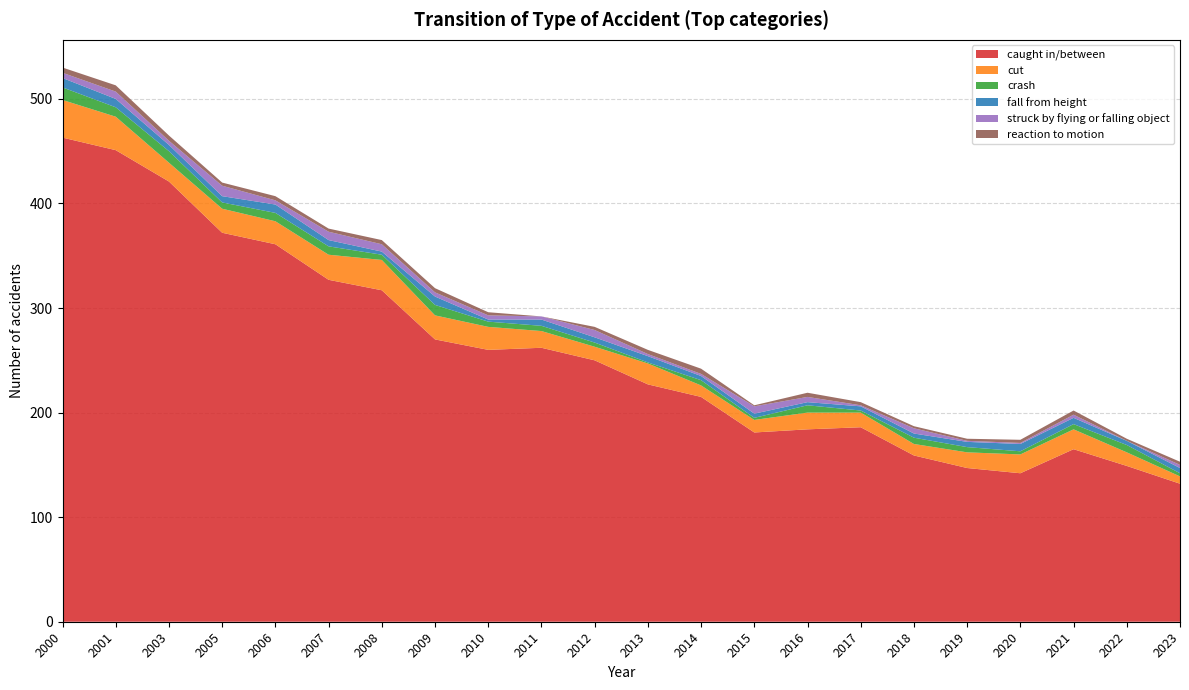

Reading left to right, what are all the values shown in this chart?

caught in/between: 2000=463	2001=451	2003=421	2005=372	2006=361	2007=327	2008=317	2009=270	2010=260	2011=262	2012=250	2013=227	2014=215	2015=181	2016=184	2017=186	2018=159	2019=147	2020=142	2021=165	2022=149	2023=132
cut: 2000=36	2001=32	2003=18	2005=23	2006=22	2007=24	2008=29	2009=23	2010=22	2011=16	2012=13	2013=20	2014=11	2015=12	2016=16	2017=14	2018=11	2019=15	2020=18	2021=19	2022=13	2023=7
crash: 2000=12	2001=9	2003=11	2005=6	2006=8	2007=8	2008=5	2009=10	2010=5	2011=5	2012=4	2013=1	2014=5	2015=2	2016=7	2017=2	2018=6	2019=5	2020=3	2021=5	2022=7	2023=3
fall from height: 2000=9	2001=8	2003=6	2005=6	2006=8	2007=6	2008=3	2009=8	2010=2	2011=6	2012=5	2013=6	2014=4	2015=4	2016=3	2017=4	2018=4	2019=5	2020=7	2021=6	2022=4	2023=5
struck by flying or falling object: 2000=5	2001=7	2003=4	2005=10	2006=4	2007=8	2008=7	2009=4	2010=4	2011=3	2012=7	2013=2	2014=2	2015=7	2016=5	2017=1	2018=5	2019=1	2020=1	2021=3	2022=0	2023=3
reaction to motion: 2000=5	2001=6	2003=5	2005=3	2006=4	2007=3	2008=4	2009=4	2010=3	2011=0	2012=3	2013=4	2014=5	2015=1	2016=4	2017=3	2018=2	2019=2	2020=3	2021=4	2022=2	2023=3